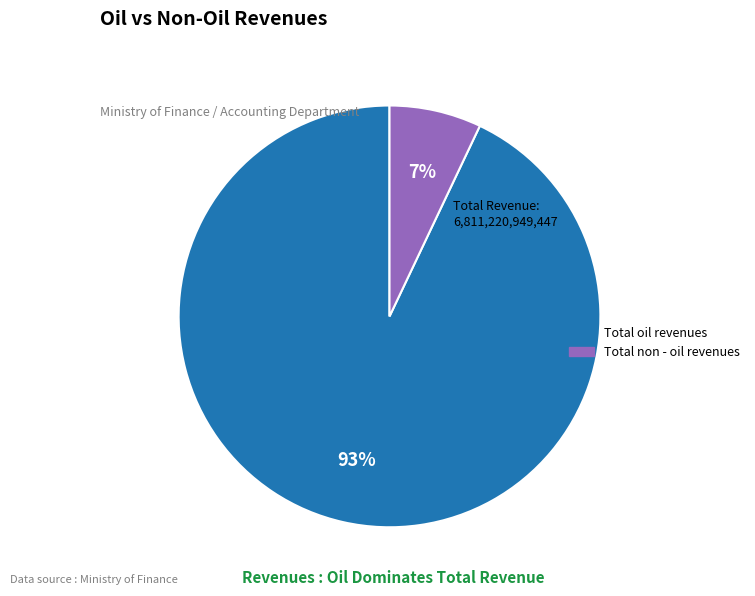

Which slice is the largest?

Total oil revenues